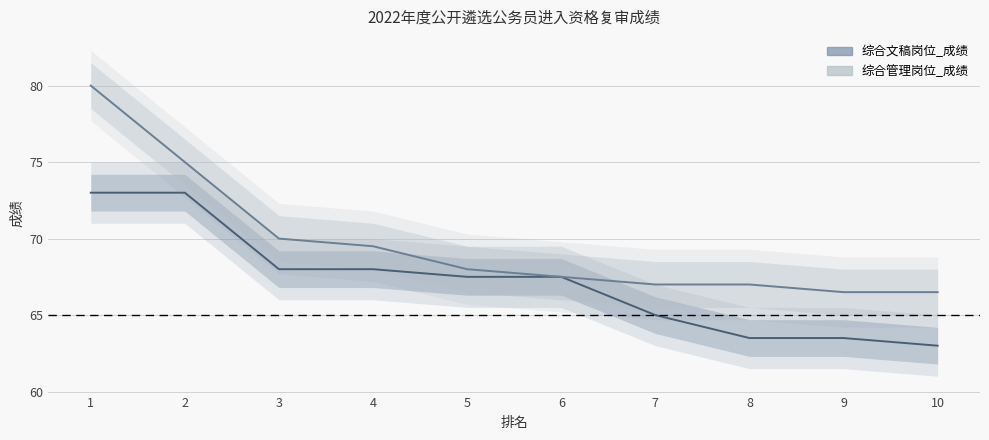

What is the total value across all series at 8?

130.5